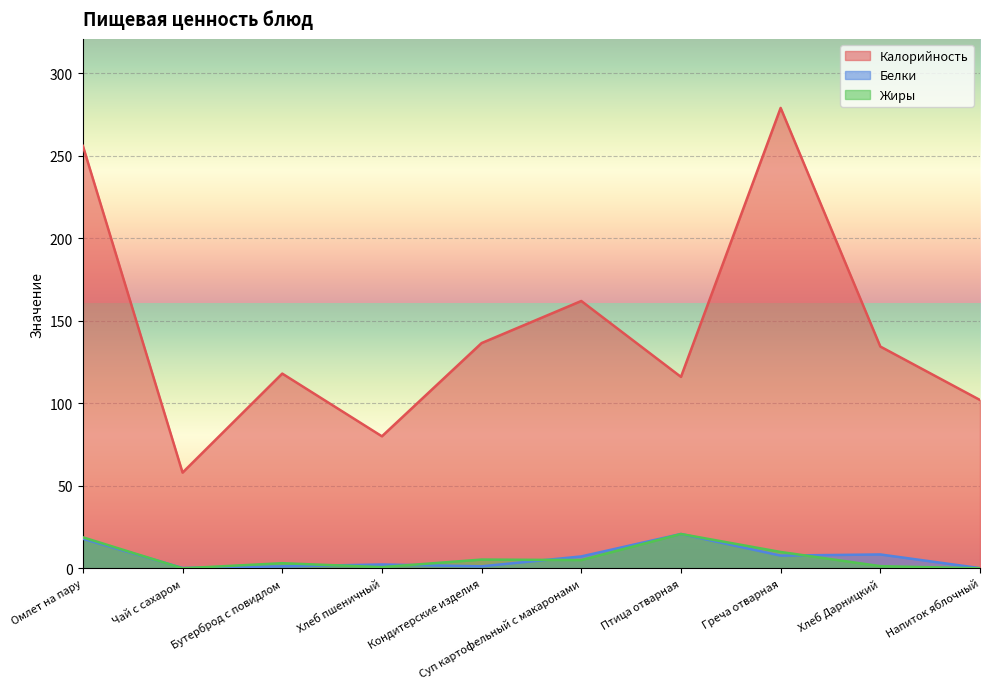

What is the average value of the Калорийность series?

144.2